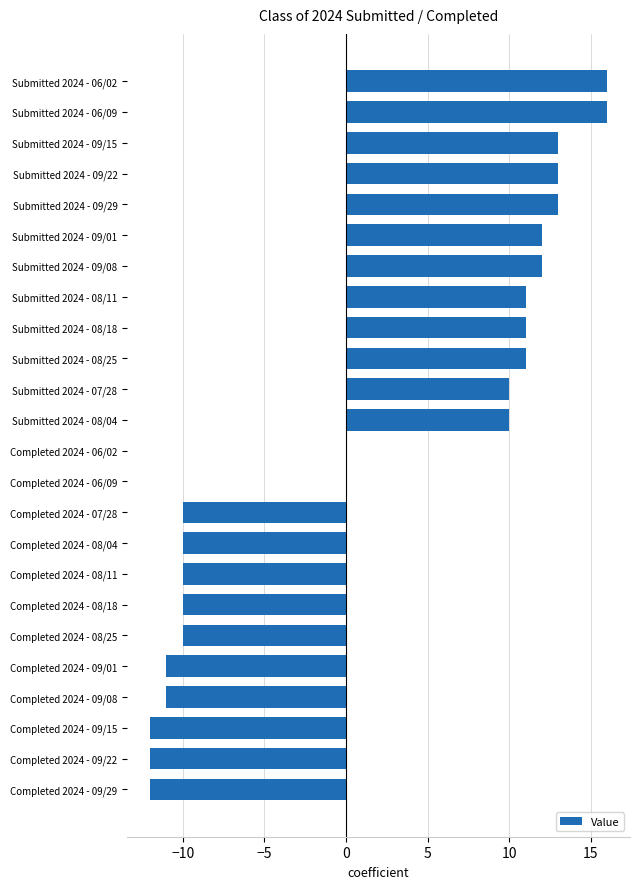

True or false: the data shows -10 at Completed 2024 - 08/18.

True